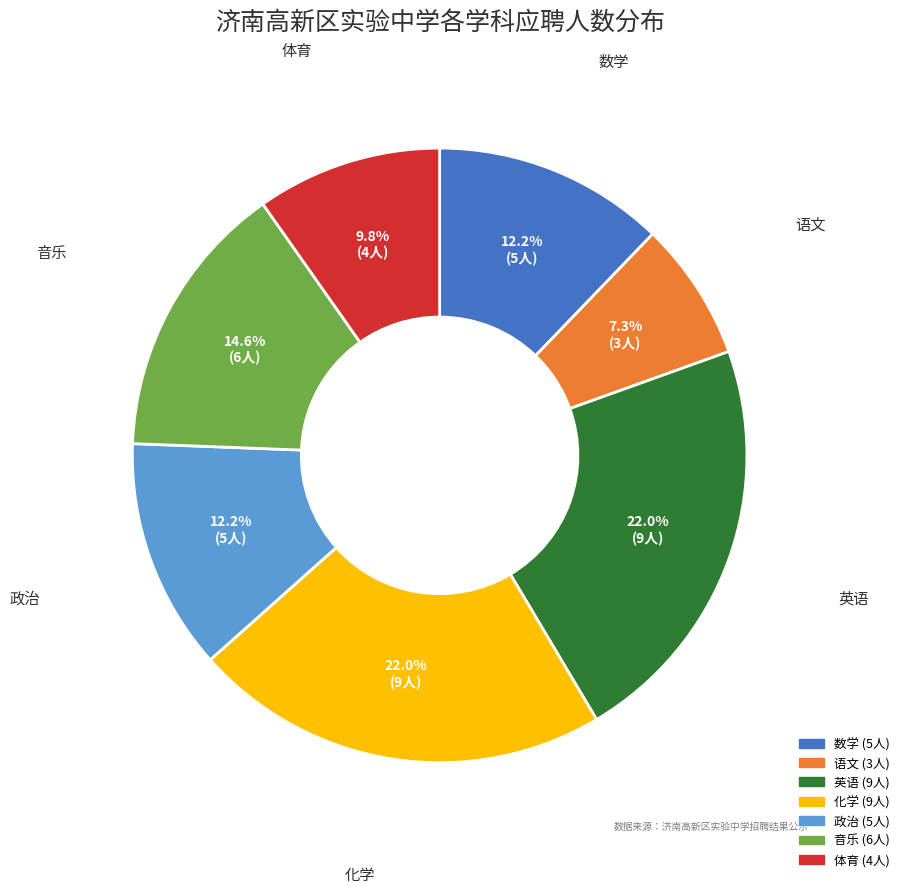

Which category has the smallest portion of the pie?

语文